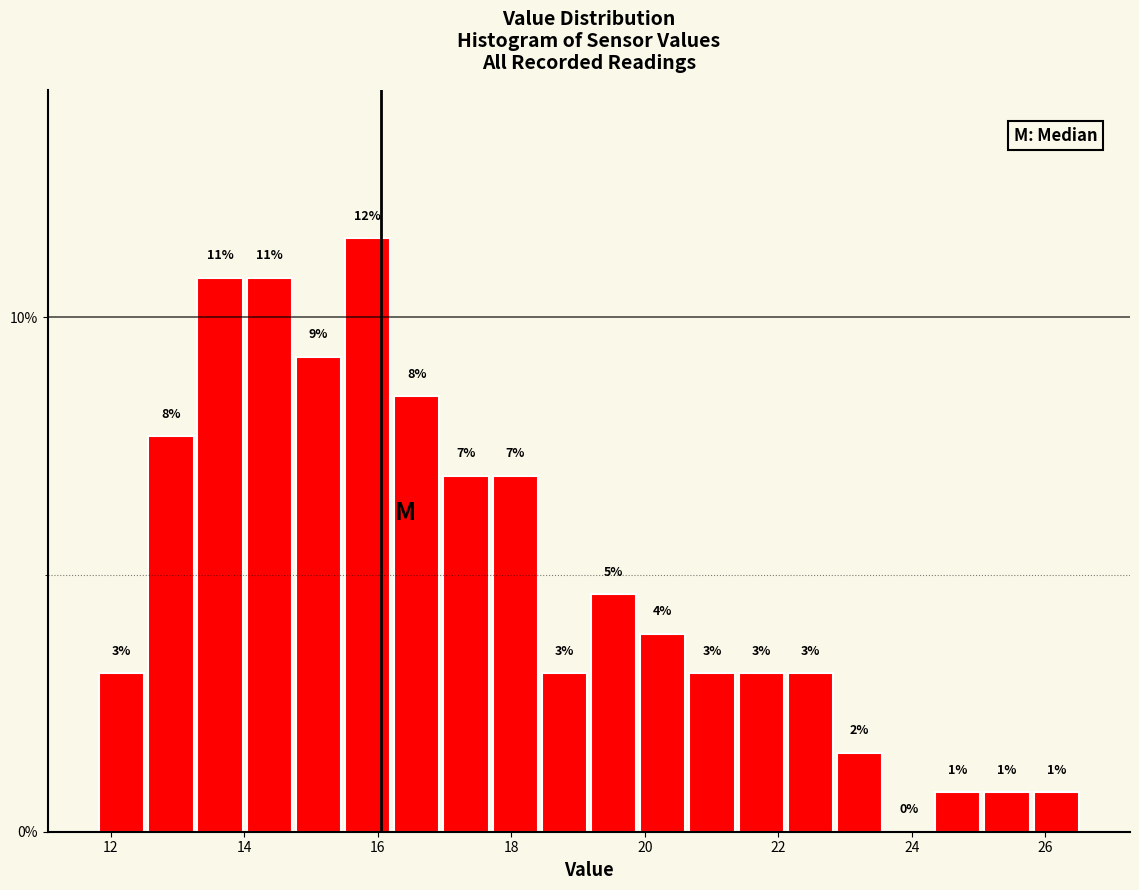

Around what value on the x-axis is the tallest bar? Give the approximate position of its centre, as read against the axis.

15.8